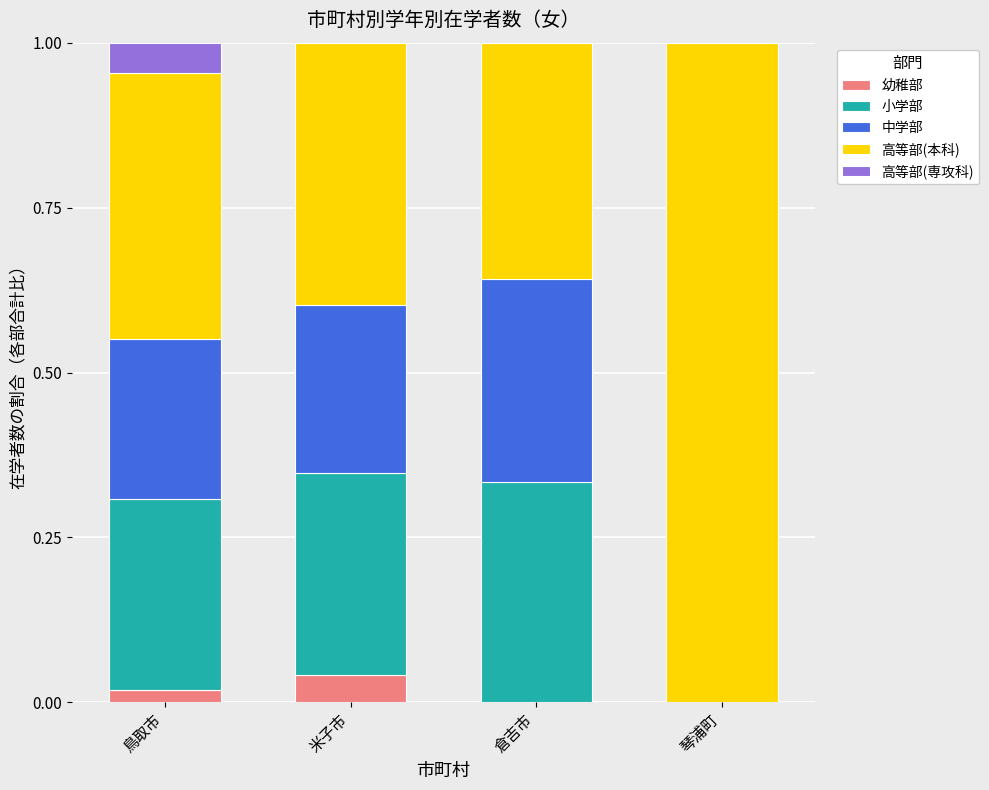

How many categories are shown in the chart?

4